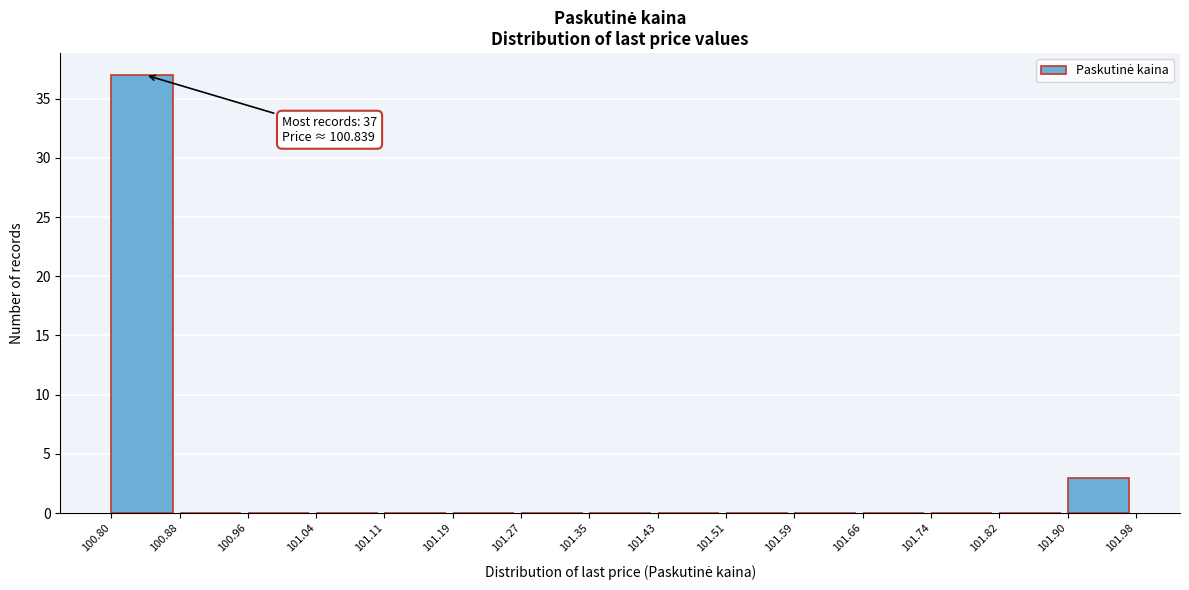

Over which range of the x-axis is the bar tallest?

100.80 to 100.88